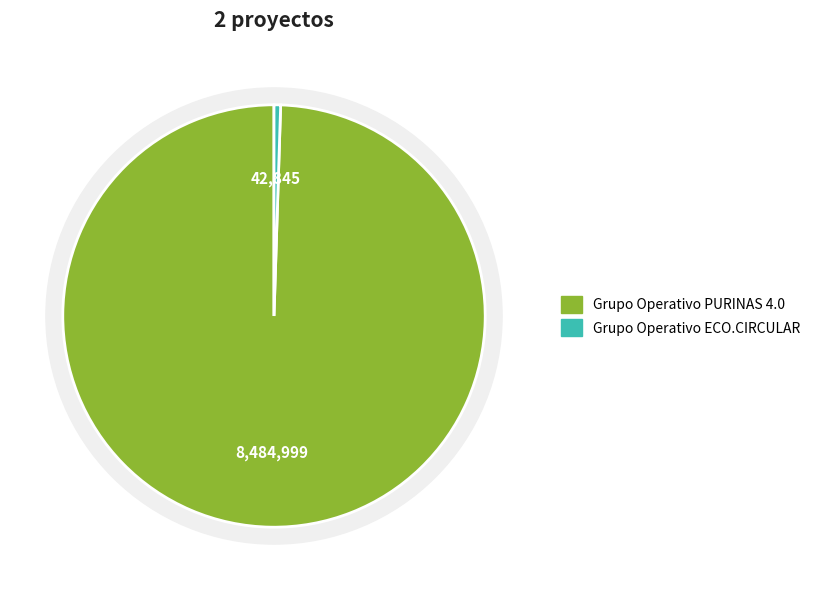

What is the smallest slice in the pie chart?

Grupo Operativo ECO.CIRCULAR